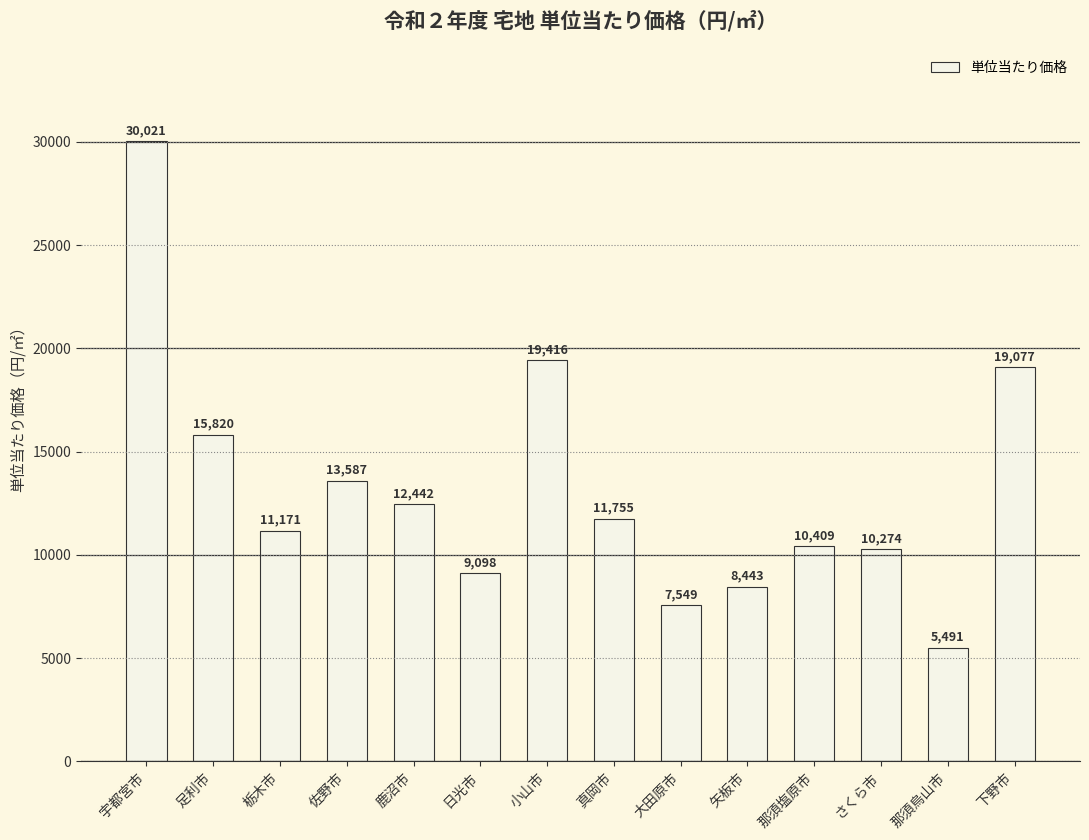

The value at 日光市 is 15217. True or false?

False